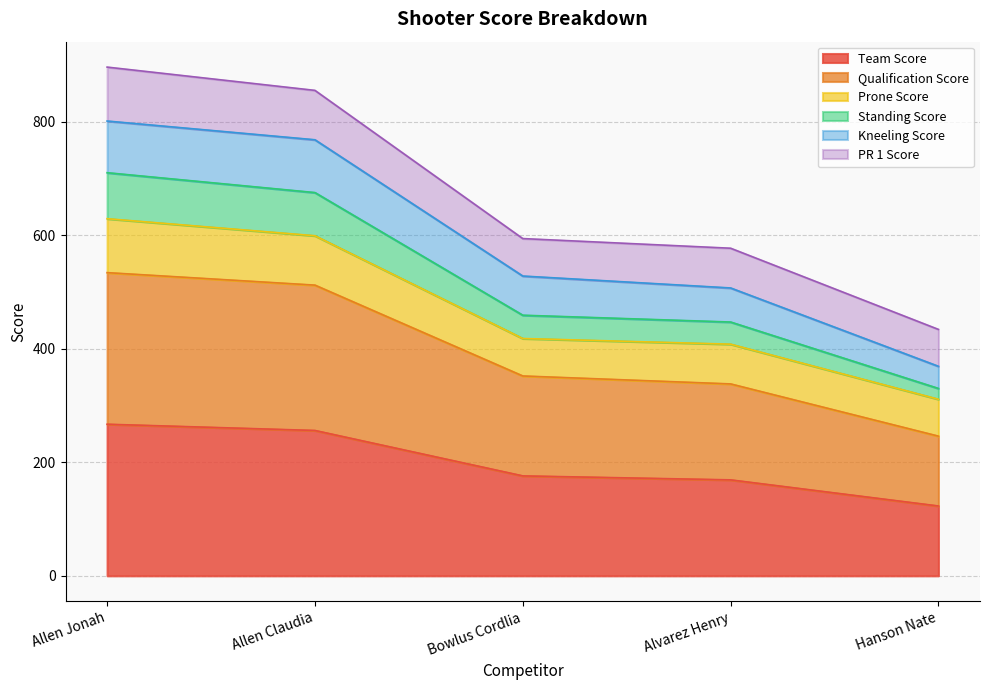

Does the chart display data point markers on the line(s)?

No